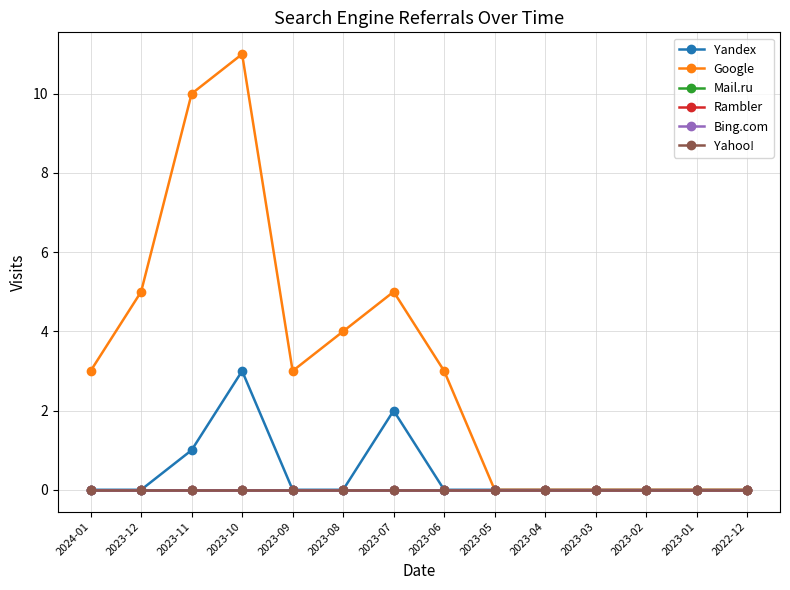

Is this an area chart (filled region under the line)?

No